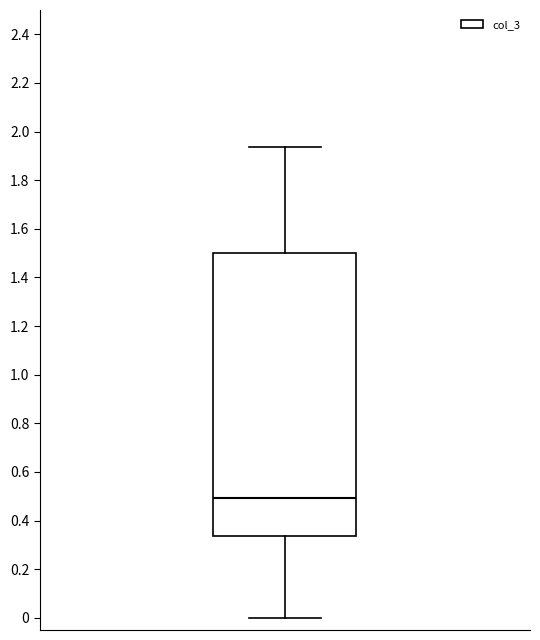

Transcribe this box plot: give where the median line is, the range the box spans, and where the two whiskers end, as read against the y-axis. The values are not printed on the chart, so give them approximately, as read against the axis.

median 0.50, box 0.34 to 1.50, whiskers 0.00 to 1.94